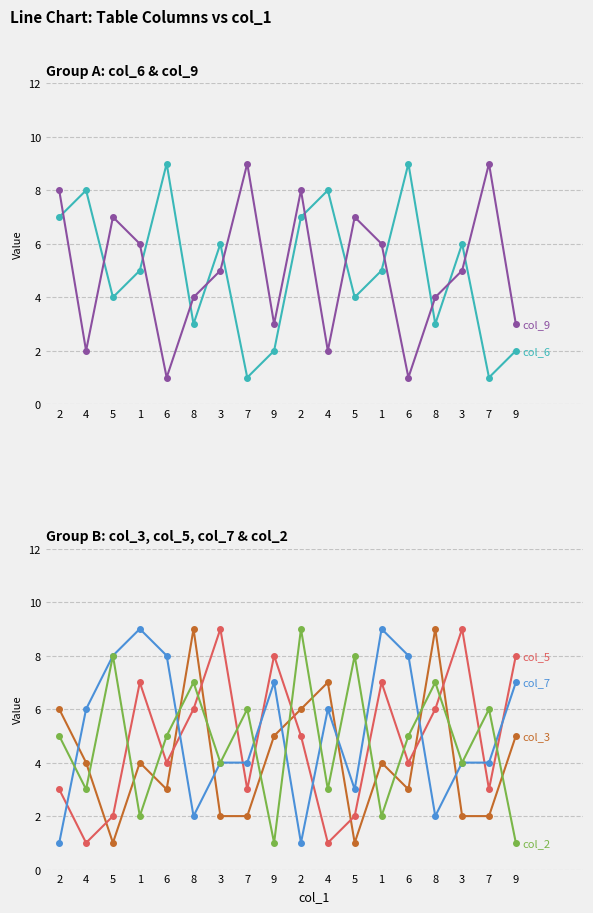

At which category does col_9 reach its first local peak?

5